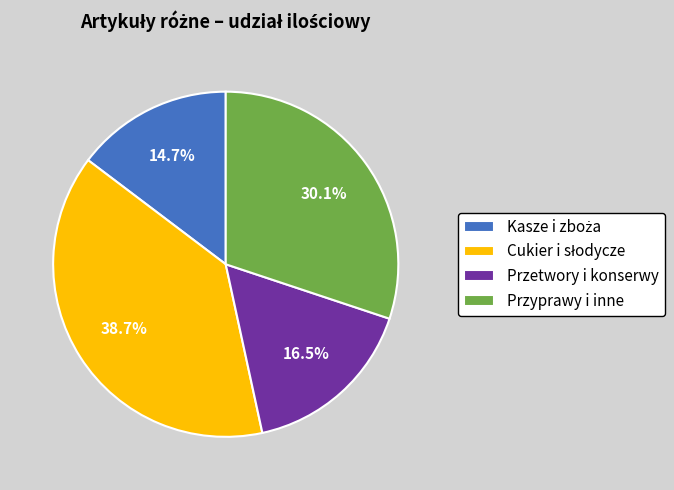

Between Przetwory i konserwy and Przyprawy i inne, which is larger?

Przyprawy i inne